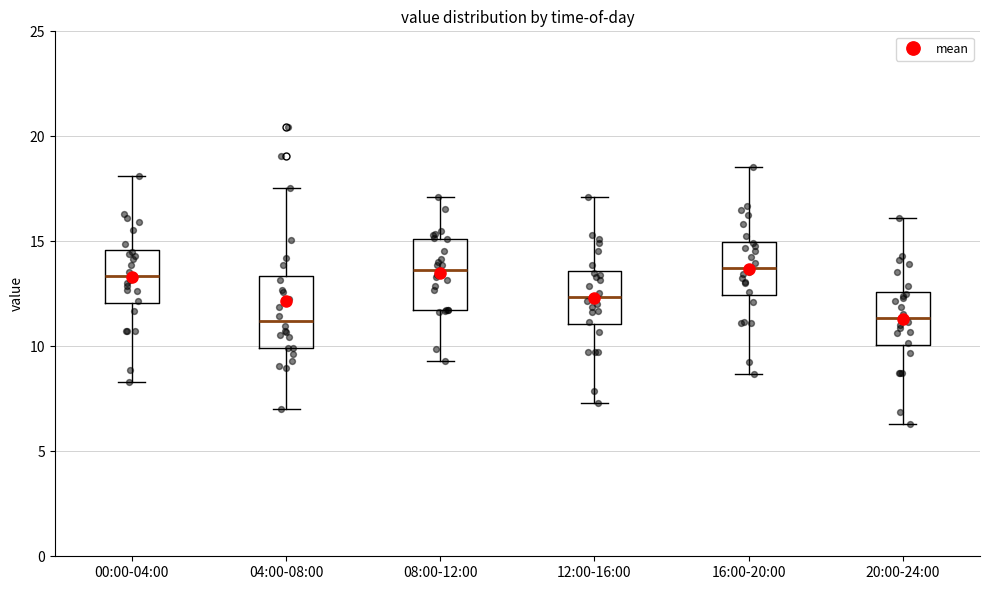

Reading left to right, read every box against the y-axis: the position of its median line, the range the box covers, and the ends of its whiskers. The values are not printed on the chart, so give them approximately, as read against the axis.

00:00-04:00: median 13.5, box 12.0 to 14.5, whiskers 8.5 to 18.0
04:00-08:00: median 11.0, box 10.0 to 13.5, whiskers 7.0 to 17.5
08:00-12:00: median 13.5, box 11.5 to 15.0, whiskers 9.5 to 17.0
12:00-16:00: median 12.5, box 11.0 to 13.5, whiskers 7.5 to 17.0
16:00-20:00: median 14.0, box 12.5 to 15.0, whiskers 8.5 to 18.5
20:00-24:00: median 11.5, box 10.0 to 12.5, whiskers 6.5 to 16.0